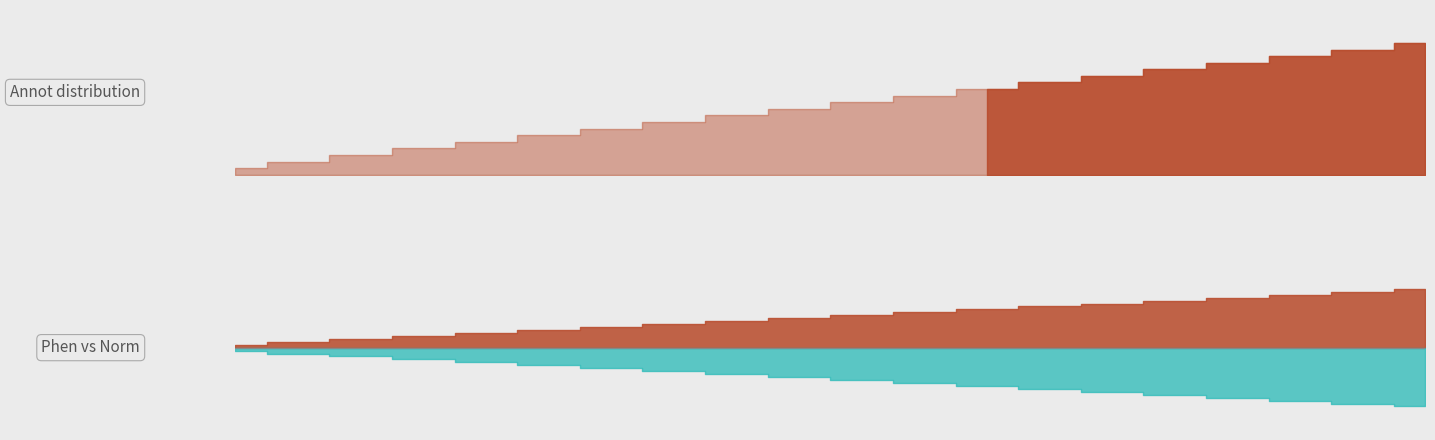

The value of Hrotovice at 11 is 11. True or false?

True